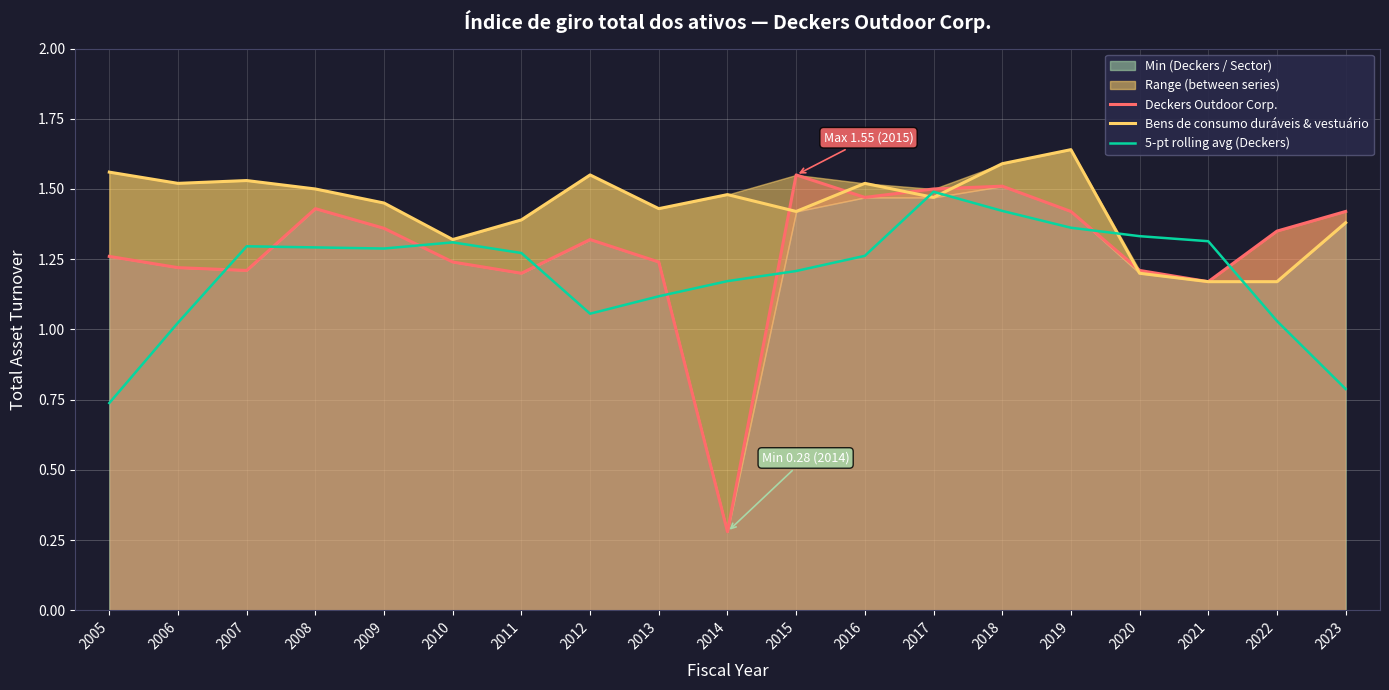

Is it true that 5-pt rolling avg (Deckers) equals 1.1 at 2012?

True